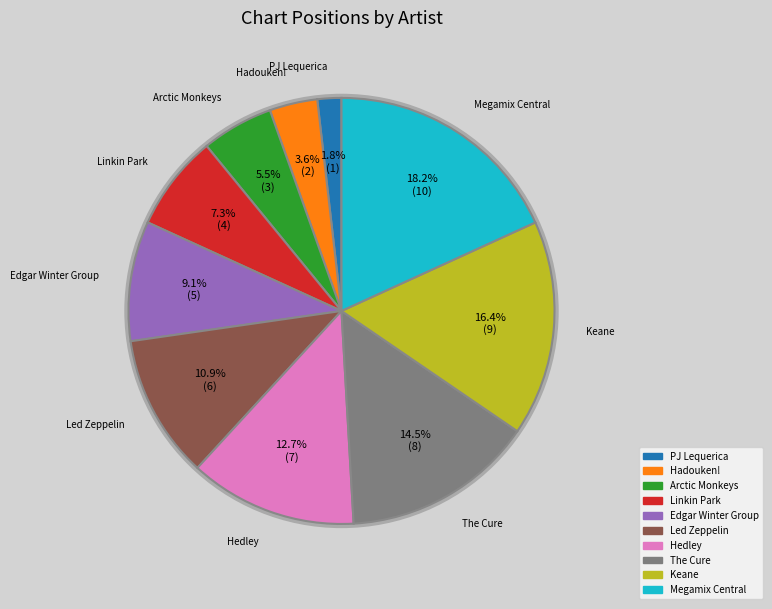

To the nearest percent, what is the combined percentage of Linkin Park and Hedley?

20%